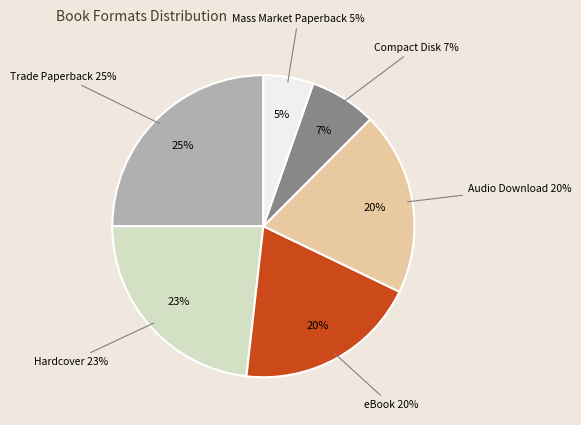

Is the sum of Audio Download and Hardcover greater than half?

No